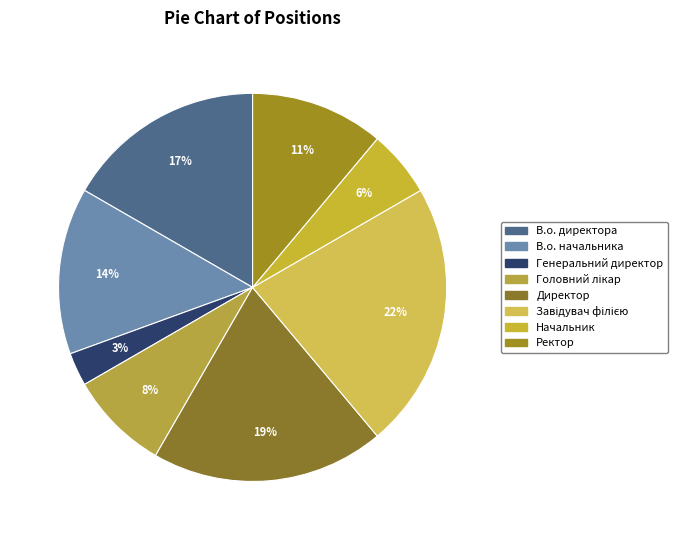

True or false: Головний лікар accounts for 8% of the total.

True